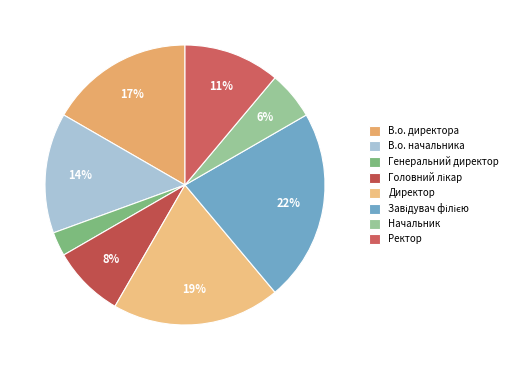

Rank the categories by value from highest to lowest.

Завідувач філією, Директор, В.о. директора, В.о. начальника, Ректор, Головний лікар, Начальник, Генеральний директор